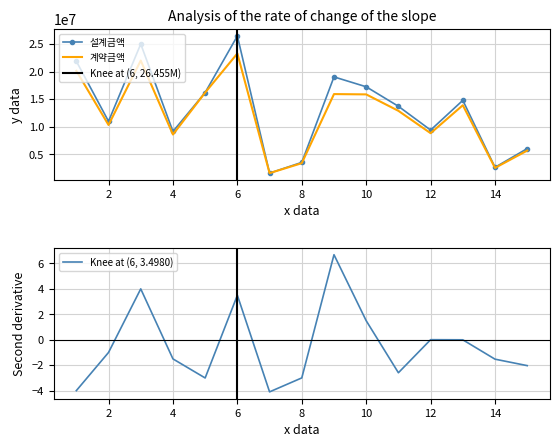

True or false: 계약금액 and 설계금액 intersect in this chart.

False